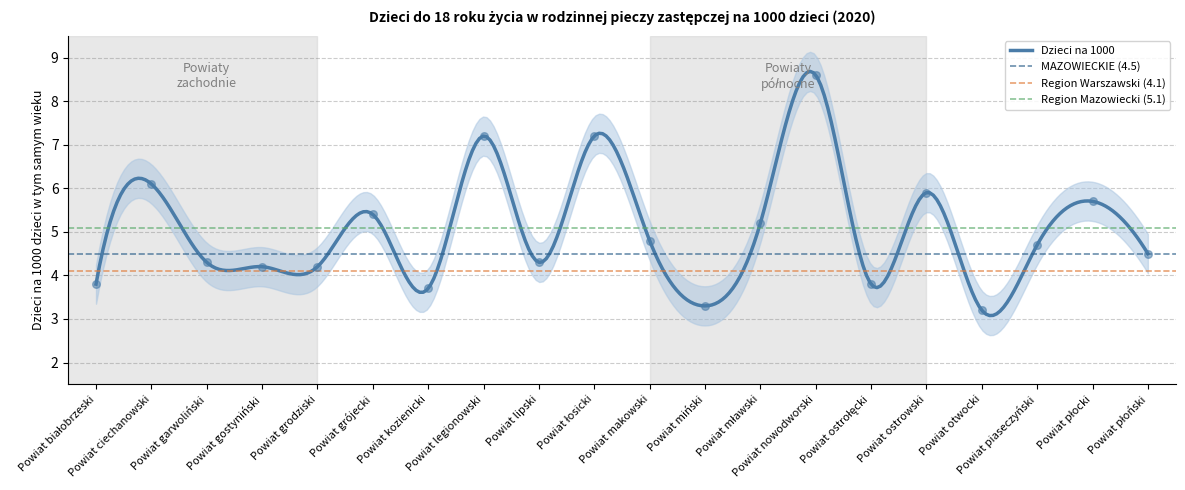

What is the ratio of the value at Powiat płoński to the value at Powiat grójecki?

0.8